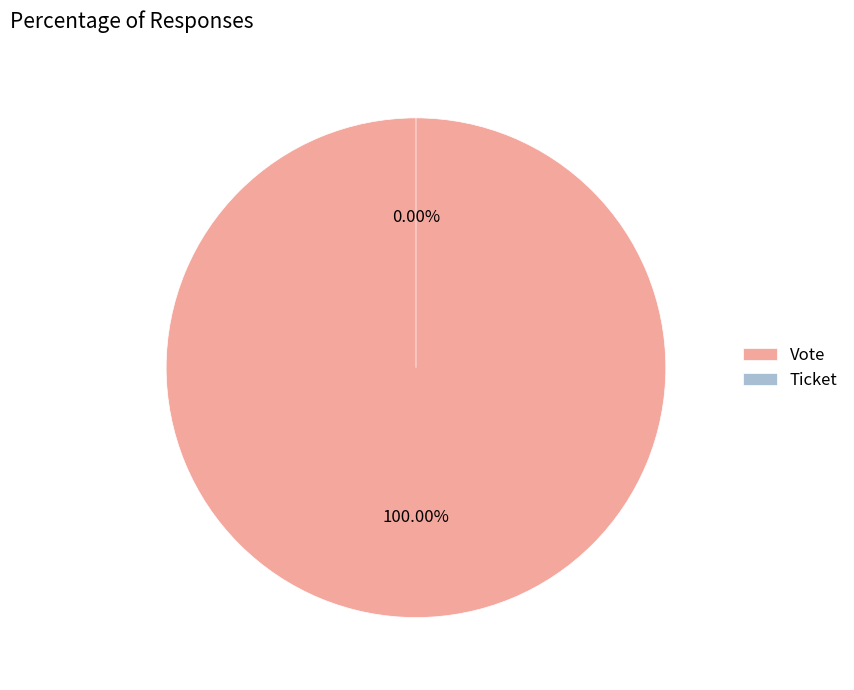

How many segments does this pie chart have?

2